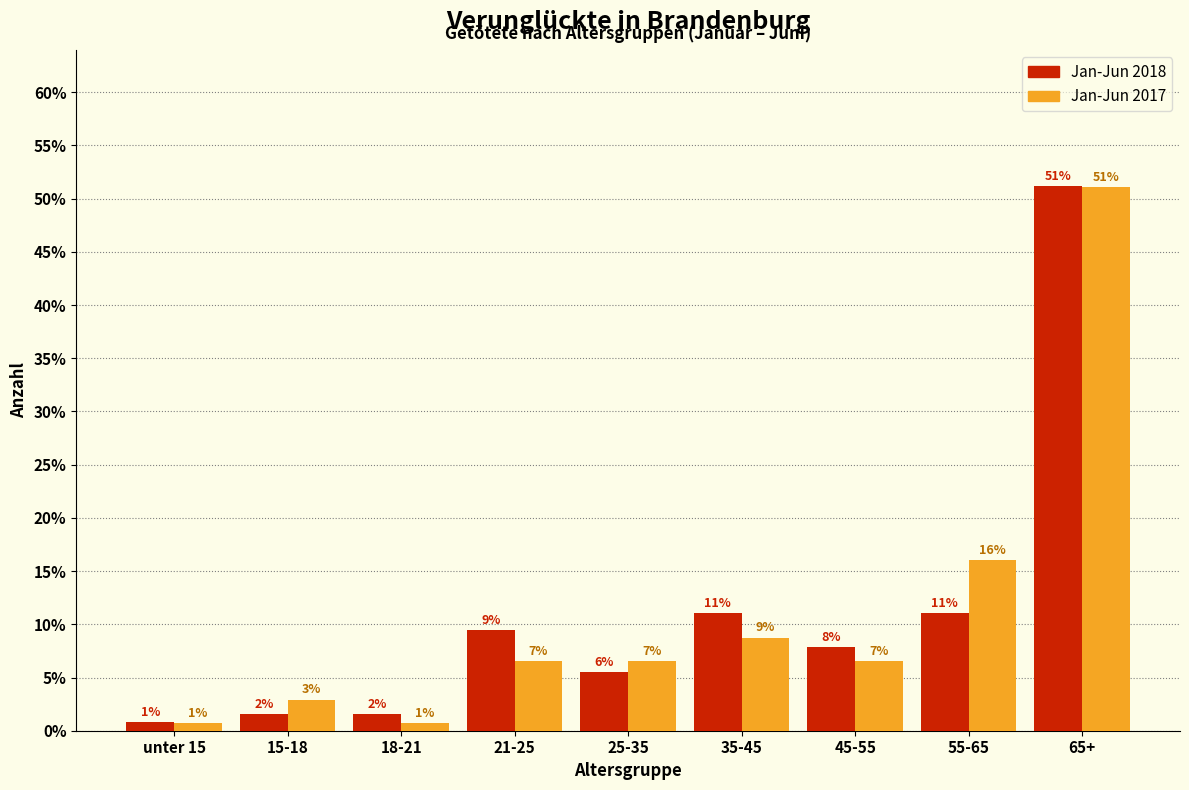

How many groups of bars are there?

9